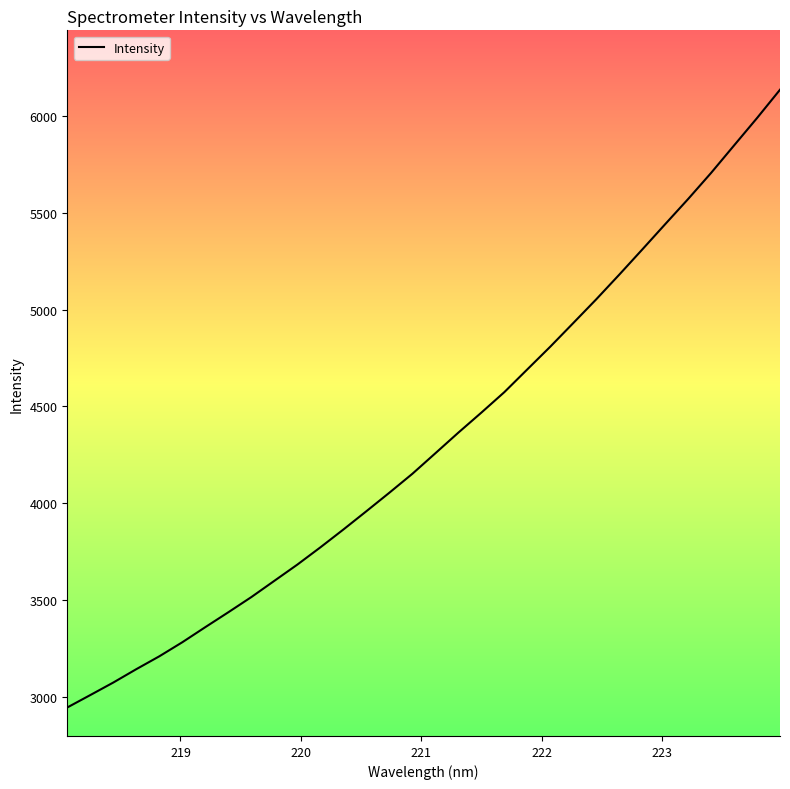

What is the maximum value shown in the chart?

6136.0